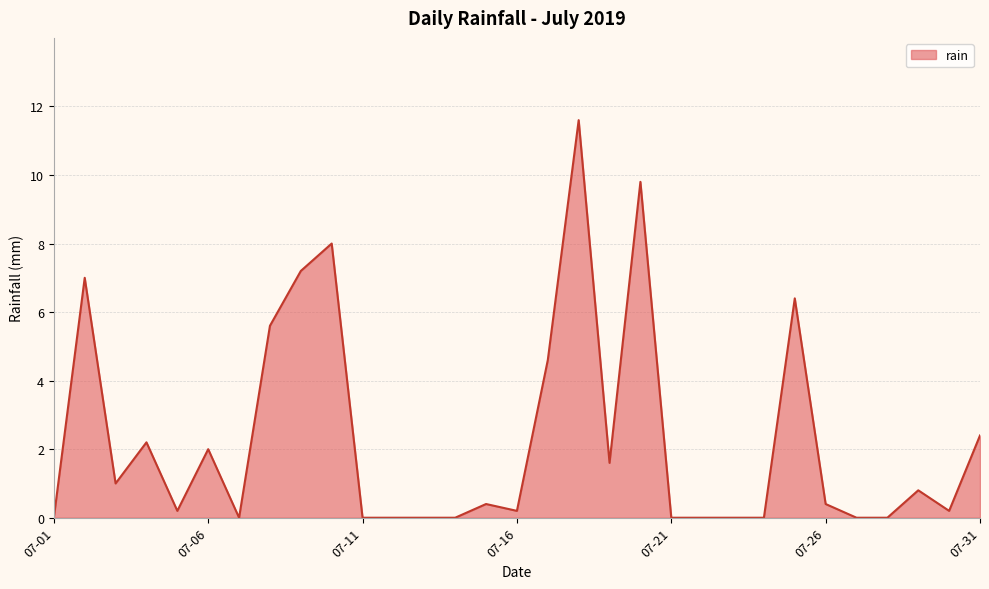

What is the maximum value shown in the chart?

11.6